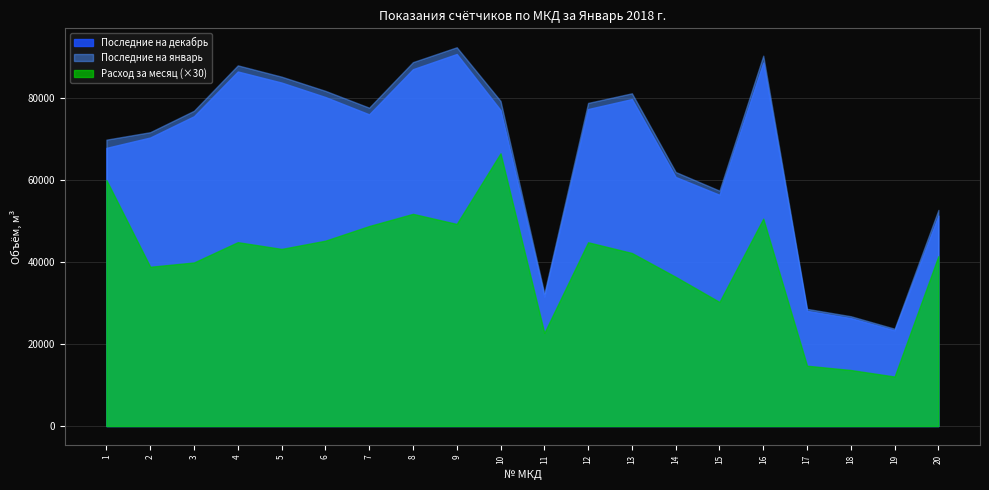

What is the average value of the Последние на январь series?

67223